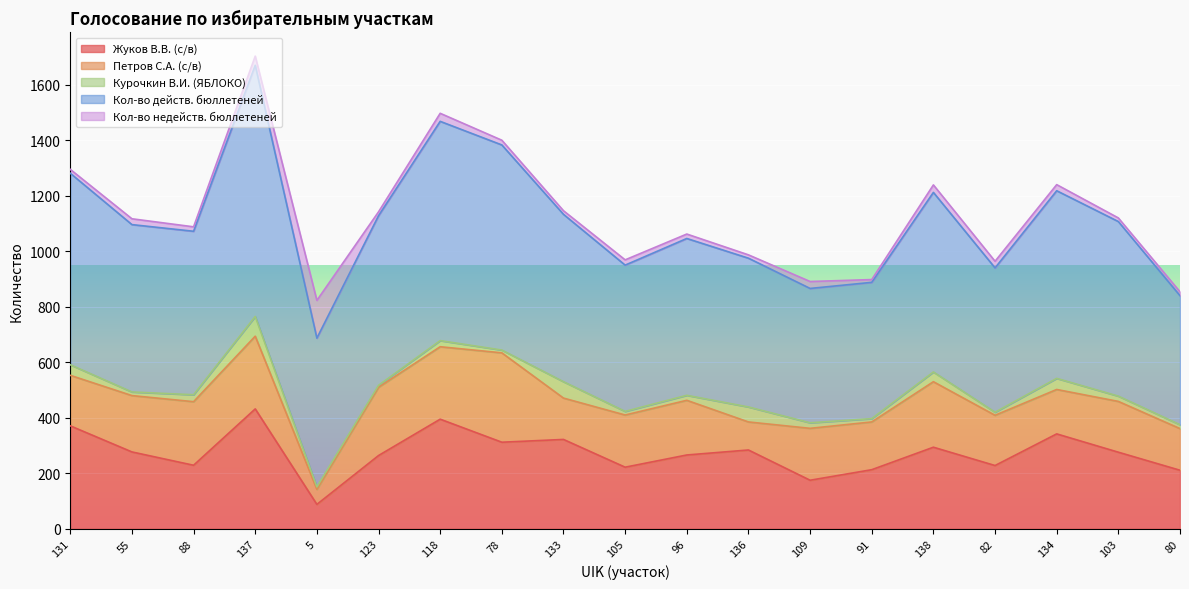

How many intersections are there between Жуков В.В. (с/в) and Кол-во недейств. бюллетеней?

2